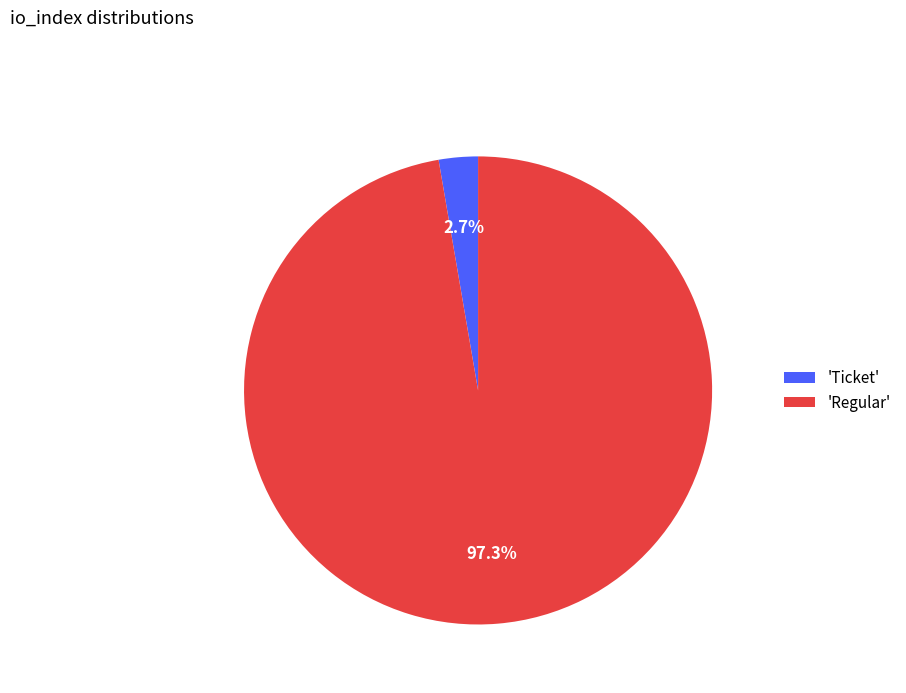

What is the smallest slice in the pie chart?

'Ticket'